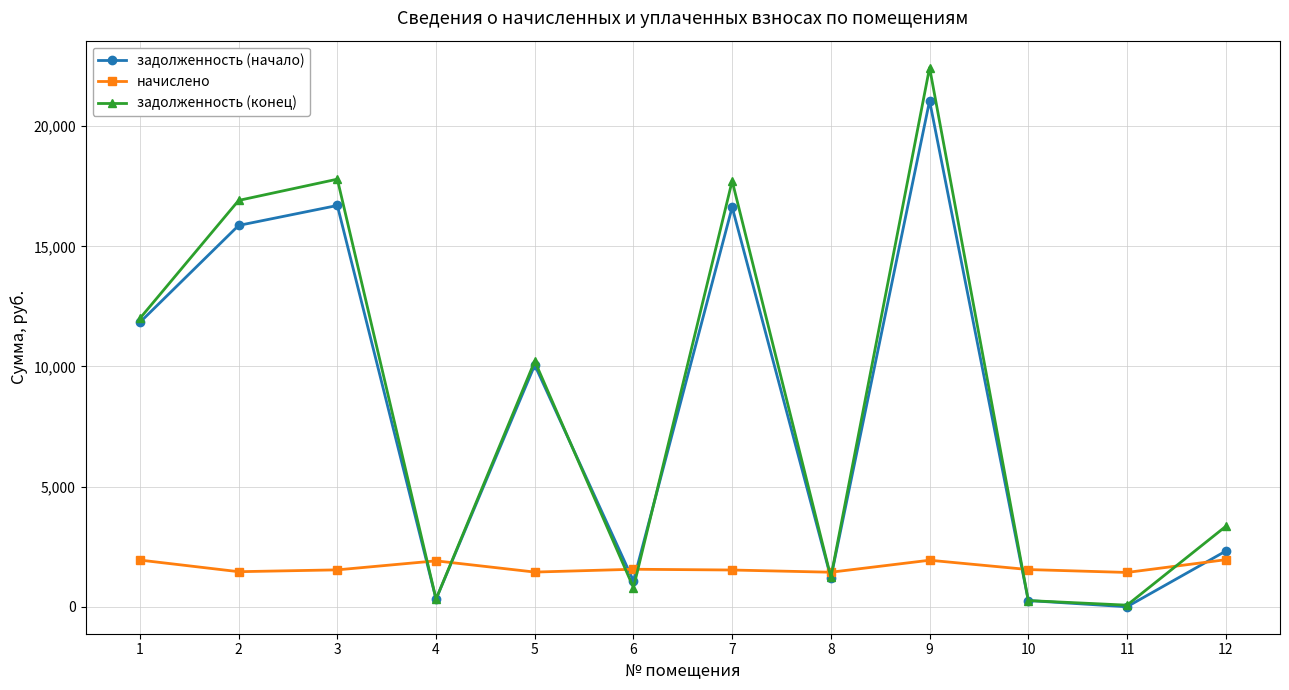

At how many categories does at least one series exceed 5182?

6